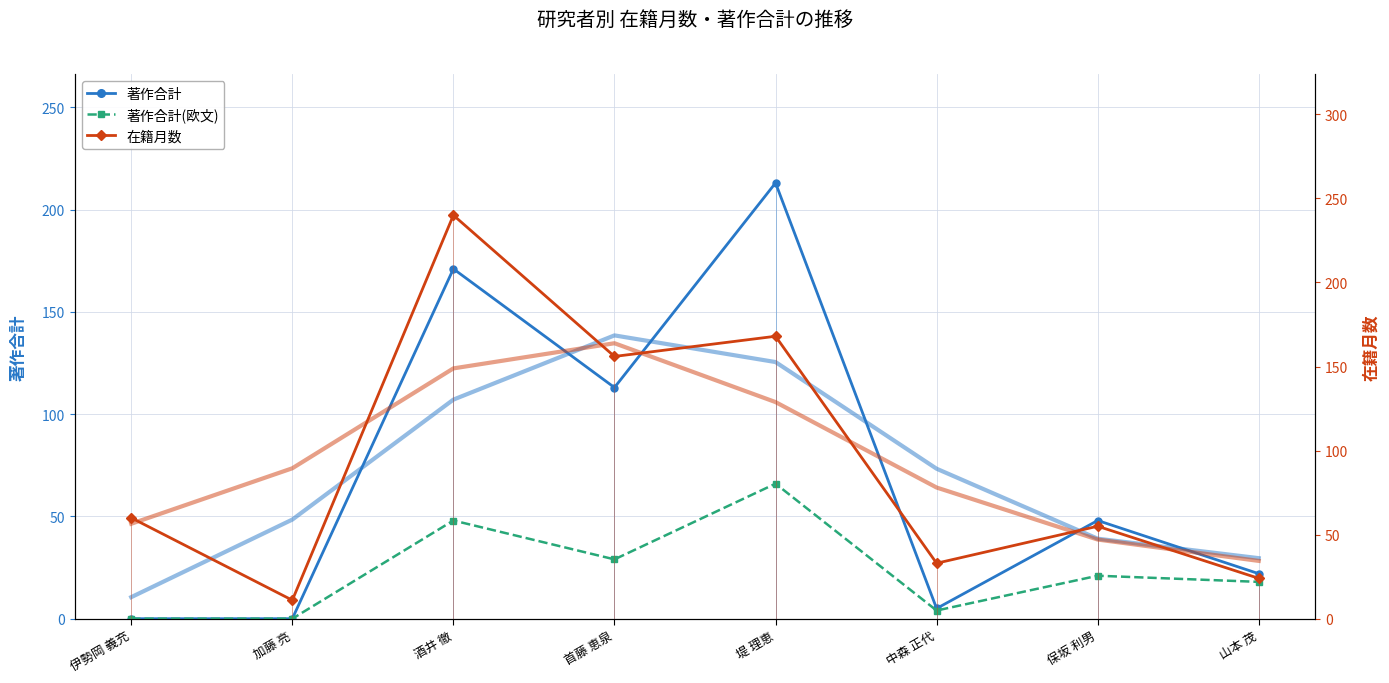

How many values in the 著作合計(欧文) series exceed 21?

3